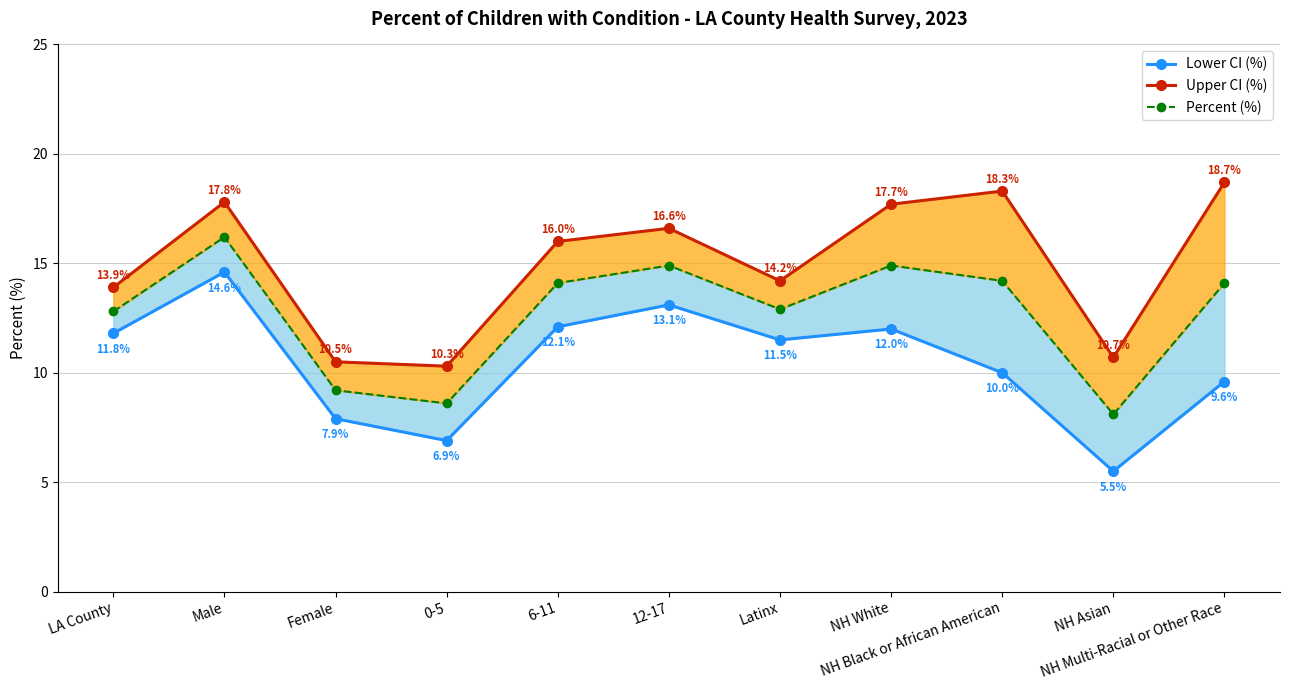

What is the value of the Lower CI (%) point at the 4th from the left?

6.9